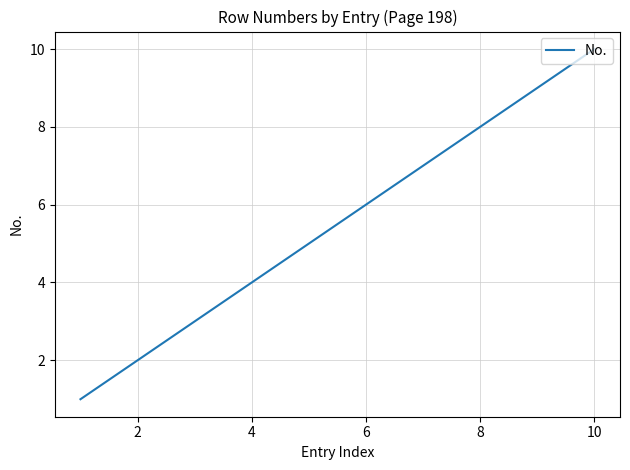

What is the difference between the maximum and minimum values?

9